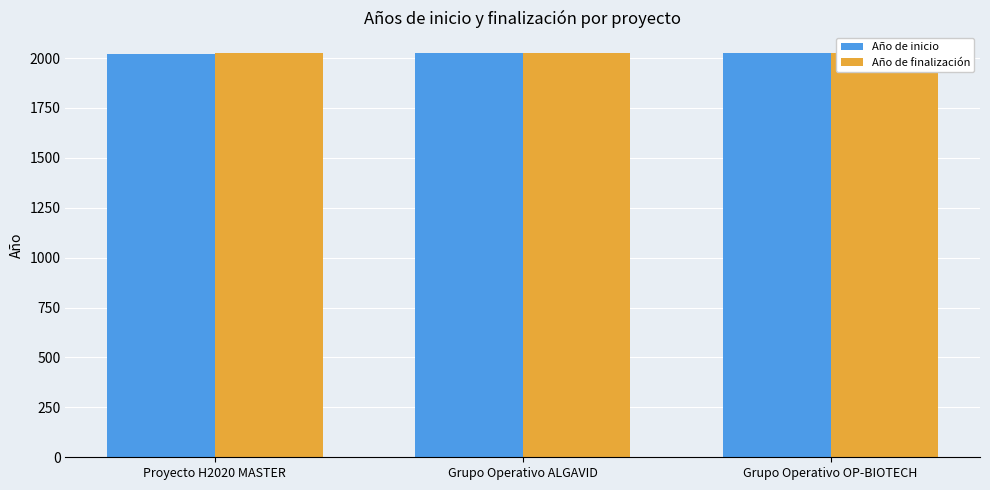

At which label does Año de inicio reach its minimum?

Proyecto H2020 MASTER